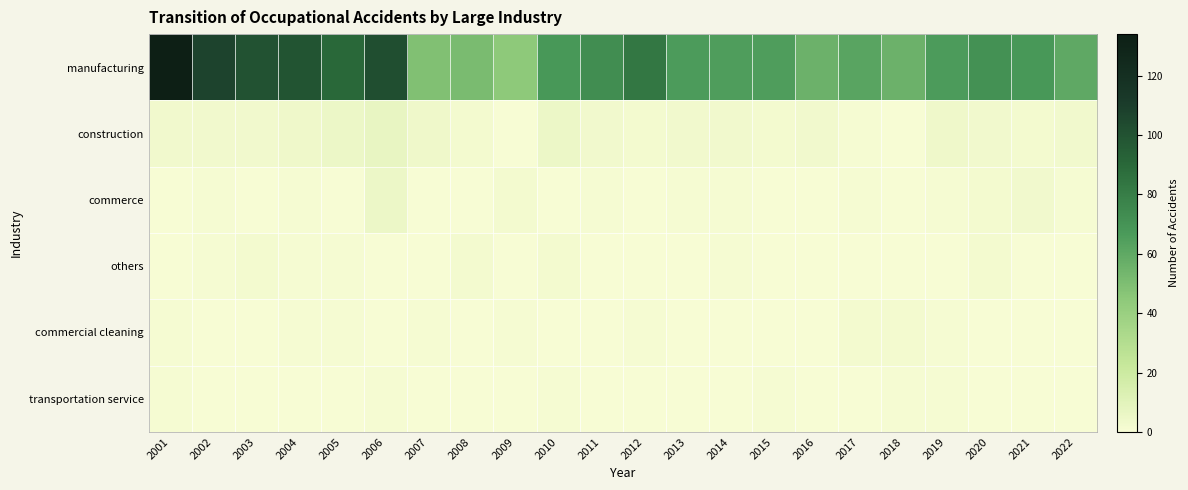

Reading right to left, transcribe all the data shown in this chart.

manufacturing: 2022=60	2021=68	2020=71	2019=66	2018=56	2017=62	2016=56	2015=65	2014=65	2013=66	2012=83	2011=73	2010=68	2009=45	2008=51	2007=49	2006=102	2005=90	2004=99	2003=100	2002=107	2001=134
construction: 2022=3	2021=2	2020=3	2019=4	2018=0	2017=1	2016=3	2015=2	2014=3	2013=3	2012=2	2011=3	2010=5	2009=0	2008=2	2007=4	2006=7	2005=5	2004=4	2003=3	2002=3	2001=3
commerce: 2022=1	2021=3	2020=2	2019=1	2018=0	2017=1	2016=0	2015=0	2014=1	2013=1	2012=0	2011=1	2010=0	2009=2	2008=0	2007=0	2006=5	2005=0	2004=1	2003=0	2002=1	2001=0
others: 2022=0	2021=0	2020=2	2019=0	2018=0	2017=0	2016=0	2015=0	2014=1	2013=0	2012=0	2011=0	2010=2	2009=0	2008=2	2007=0	2006=0	2005=1	2004=1	2003=2	2002=1	2001=0
commercial cleaning: 2022=0	2021=0	2020=0	2019=1	2018=2	2017=2	2016=0	2015=0	2014=0	2013=0	2012=1	2011=0	2010=0	2009=1	2008=0	2007=1	2006=0	2005=1	2004=1	2003=0	2002=0	2001=1
transportation service: 2022=0	2021=0	2020=0	2019=1	2018=1	2017=0	2016=0	2015=1	2014=0	2013=0	2012=0	2011=0	2010=1	2009=0	2008=0	2007=0	2006=1	2005=0	2004=0	2003=0	2002=0	2001=1